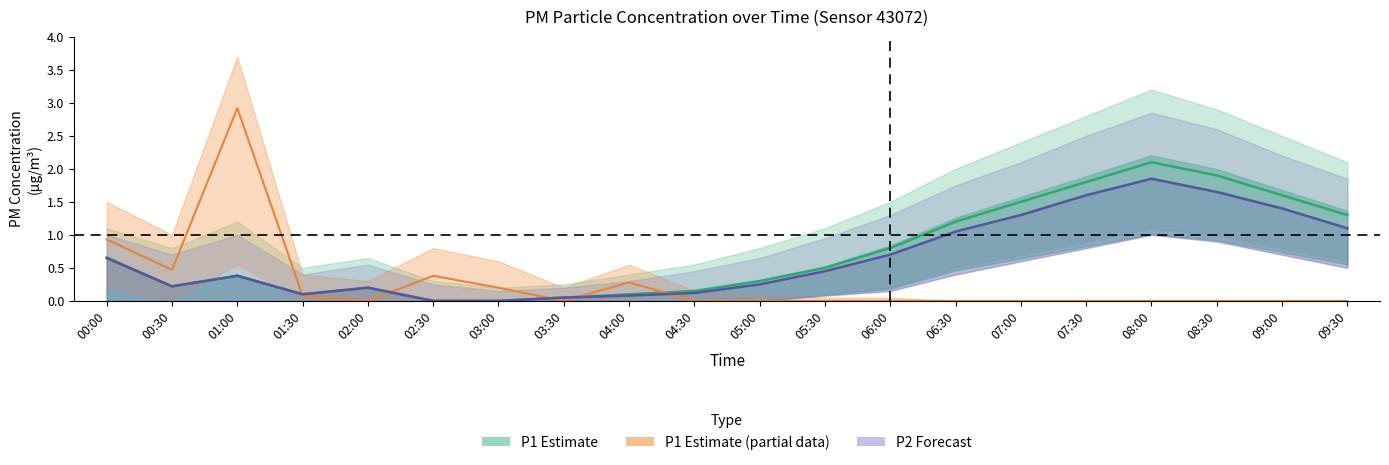

Where do P1 (Partial) and P1 (Estimate) first cross each other?

01:00 and 01:30